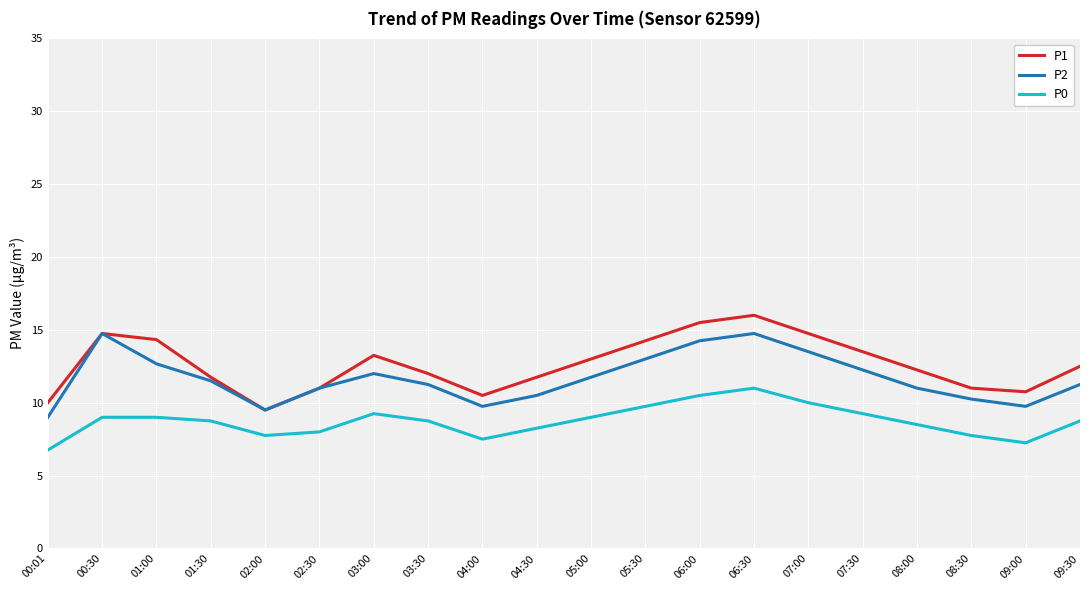

True or false: P0 and P2 cross at least once.

False